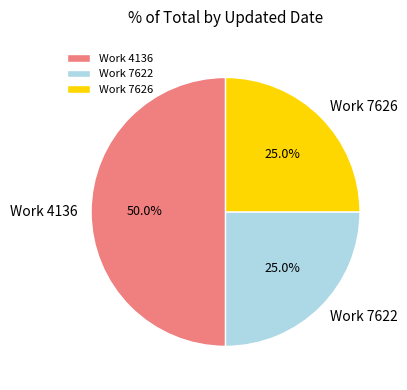

Does Work 7622 represent more than half of the total?

No